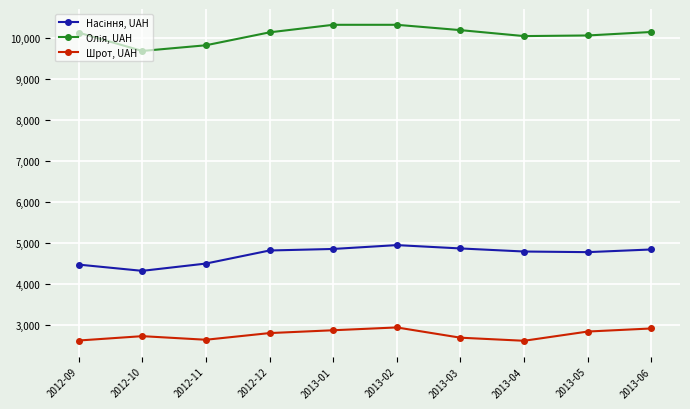

At how many categories does at least one series exceed 6527?

10